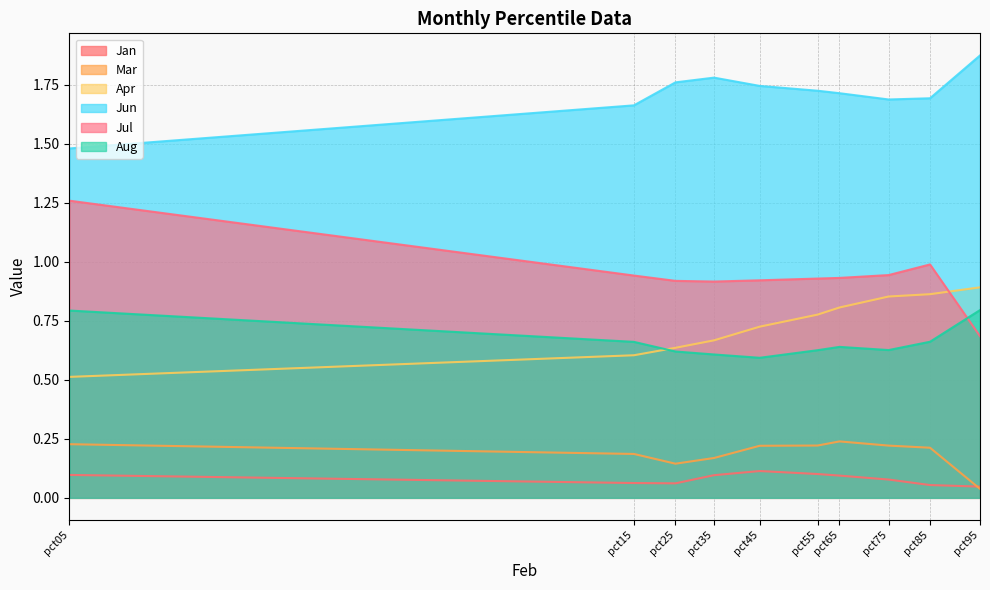

Which series changed the most between pct65 and pct85?

Jul